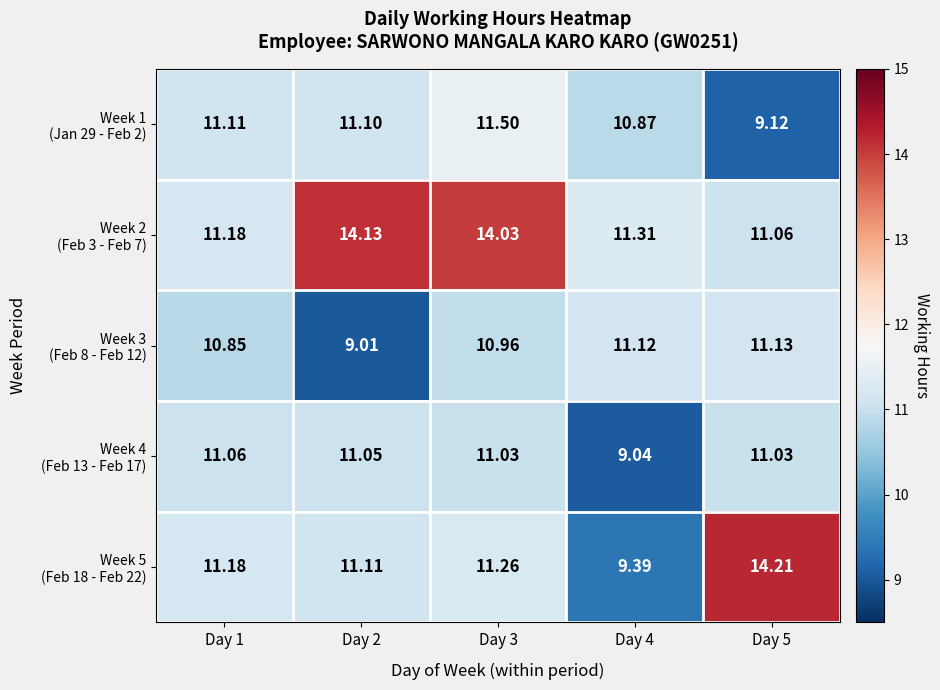

How many series are shown in this chart?

5